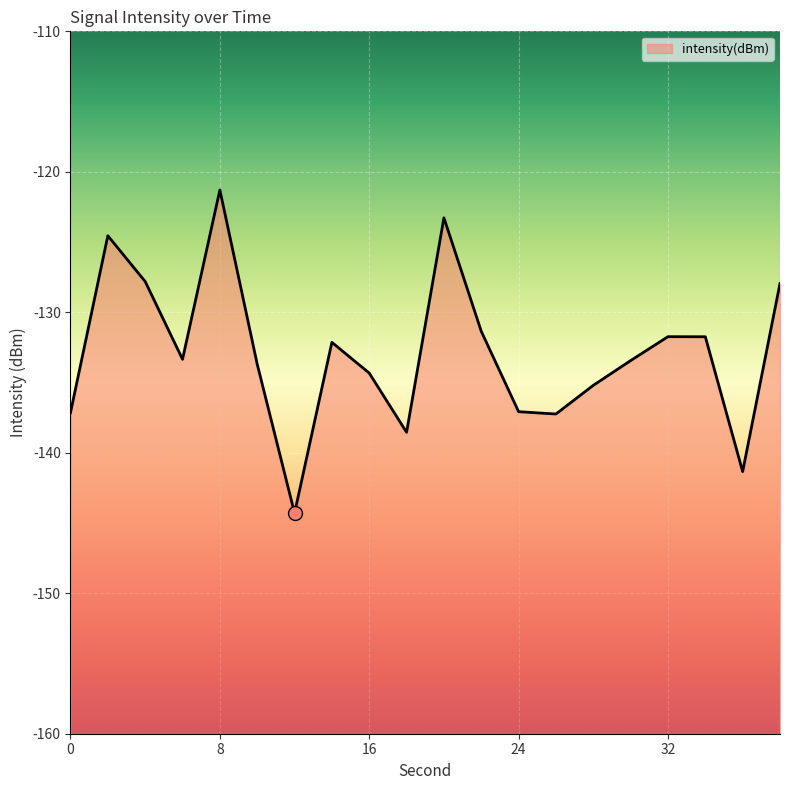

Count the number of categories in the chart.

20